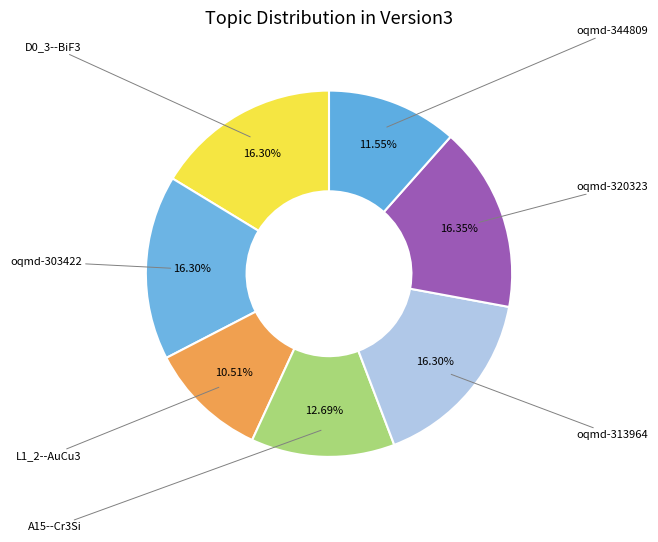

Count the number of slices in the pie.

7